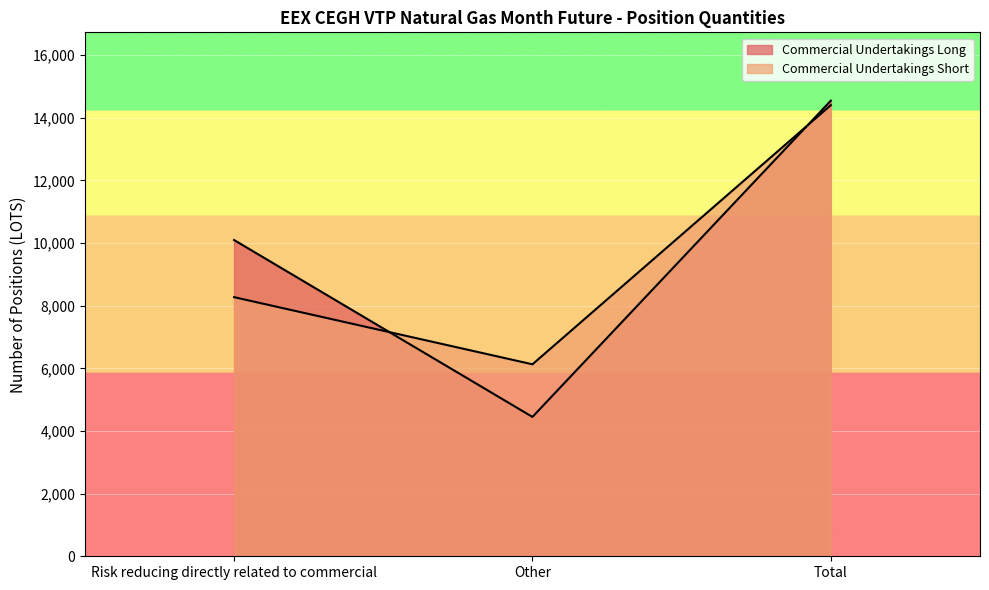

What is the value of the Commercial Undertakings Short point at the 1st from the left?

8272